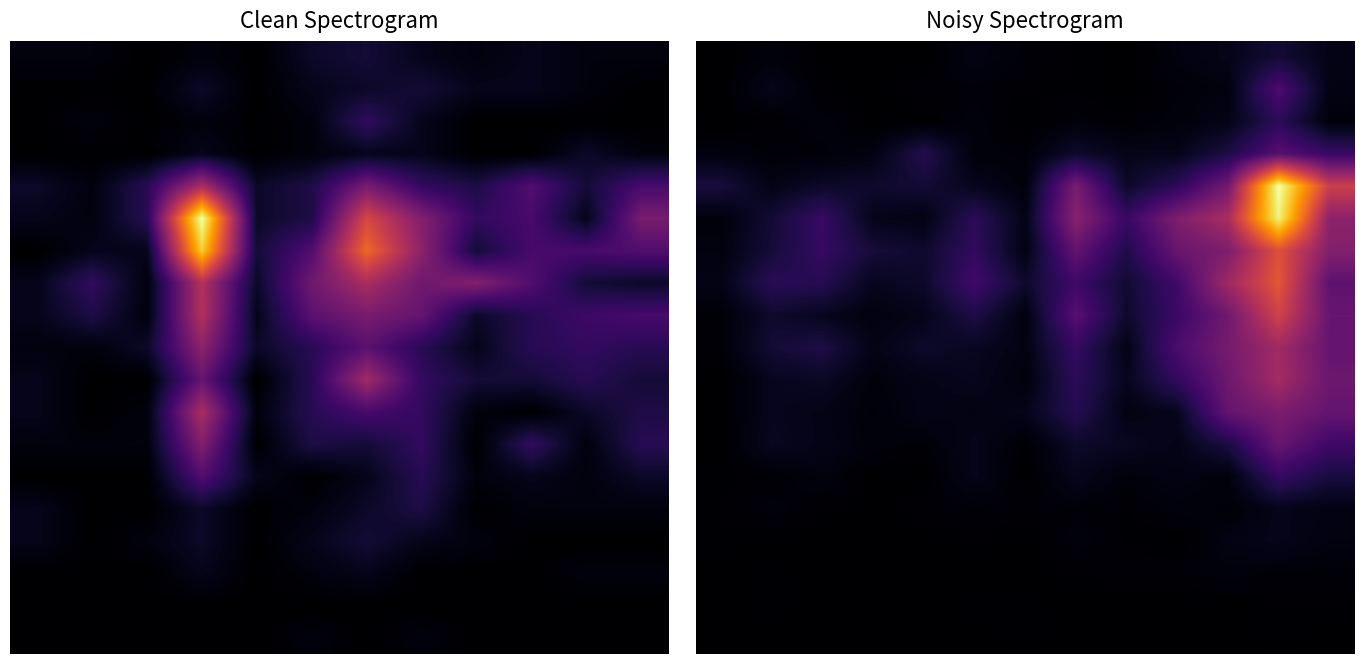

Count the number of categories in the chart.

13